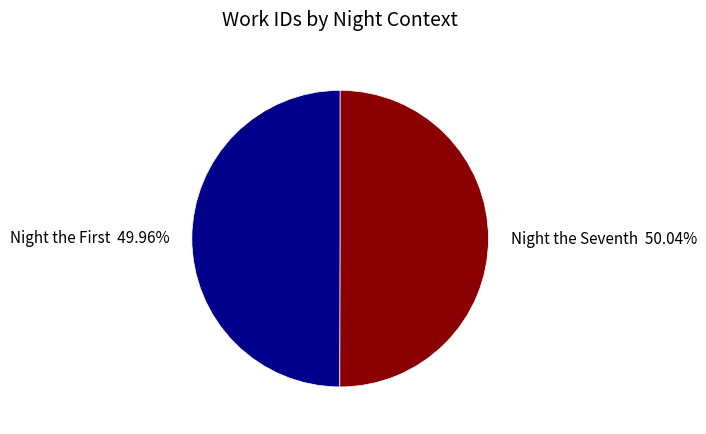

Count the number of slices in the pie.

2